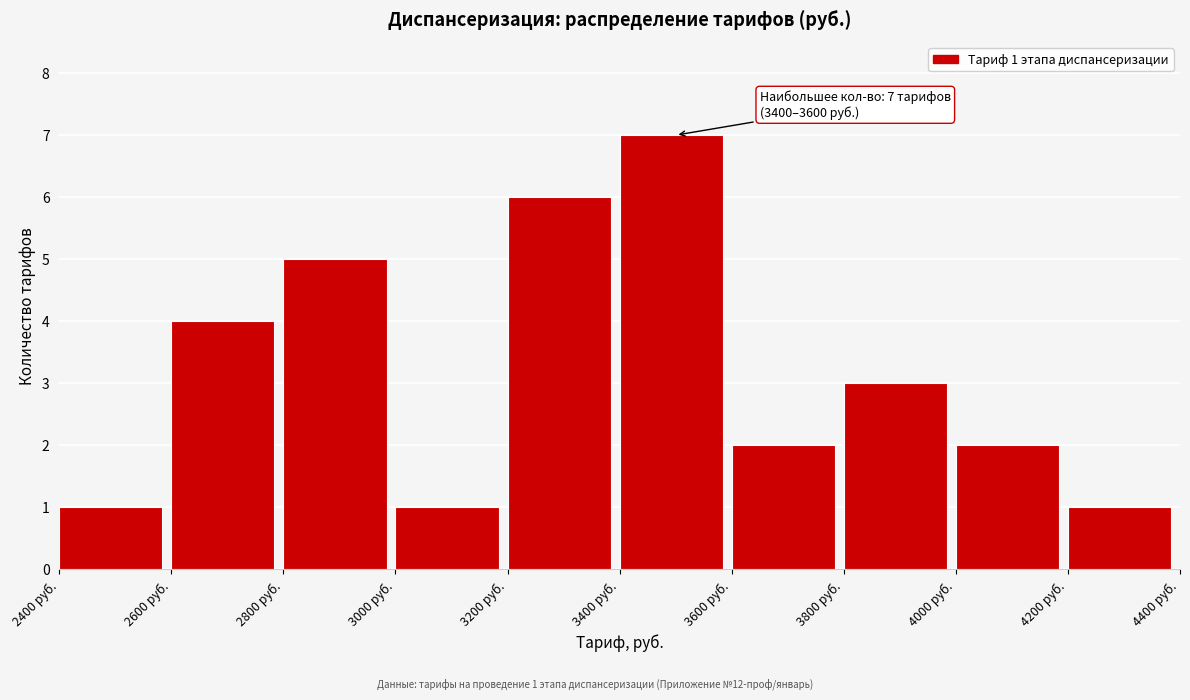

Which range on the x-axis has the tallest bar?

3400 to 3600